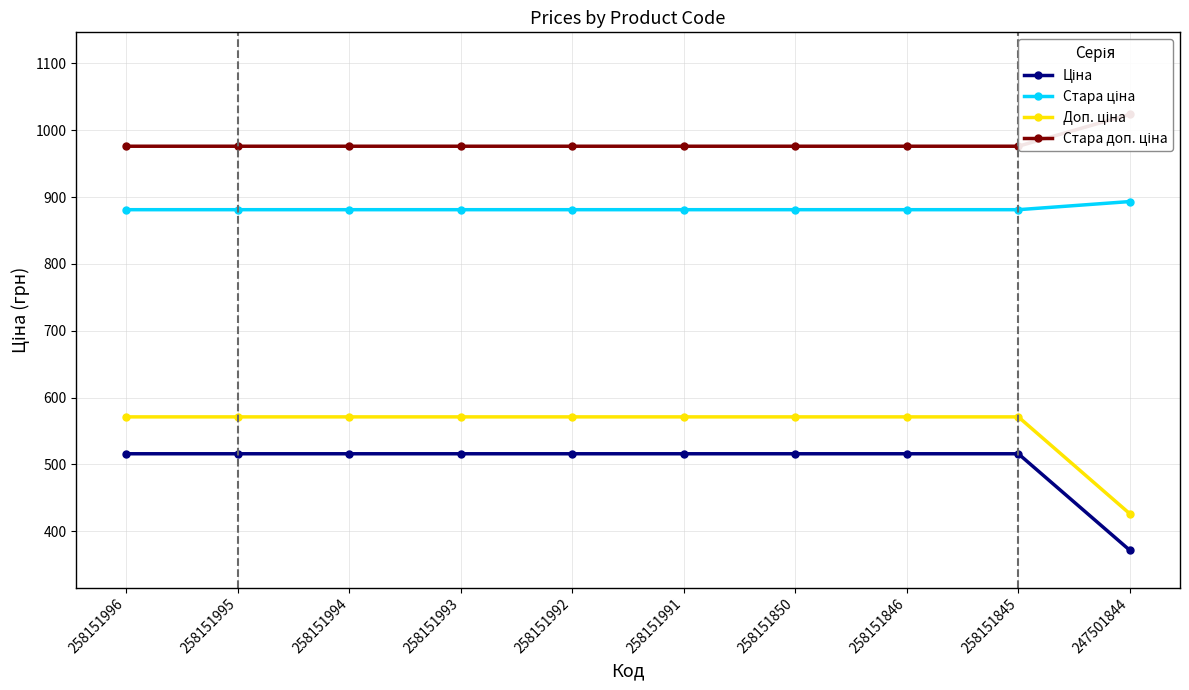

Which series has the largest range (max minus min)?

Доп. ціна